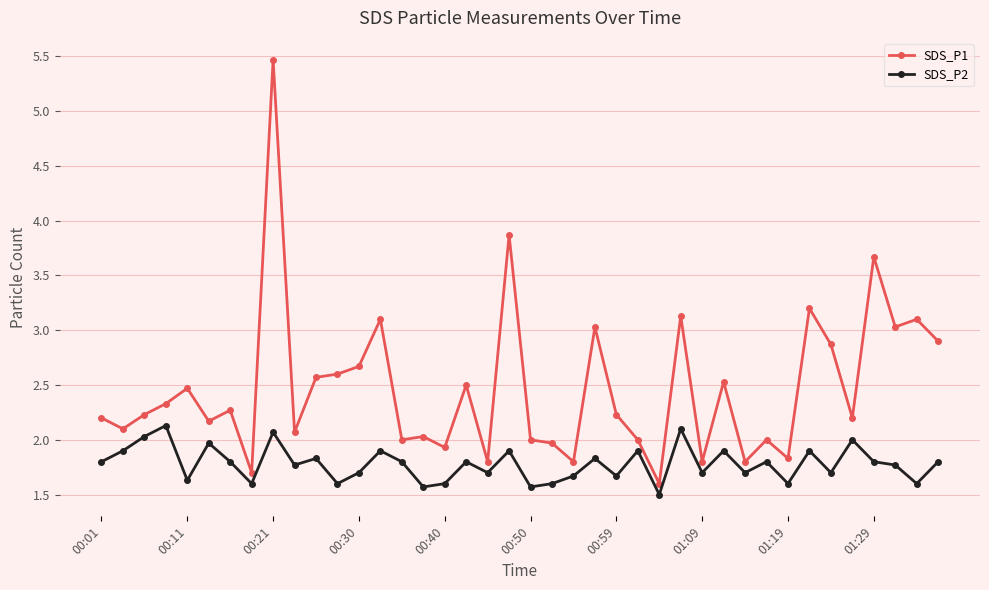

What is the value of the SDS_P2 point at the 30th from the left?

1.9